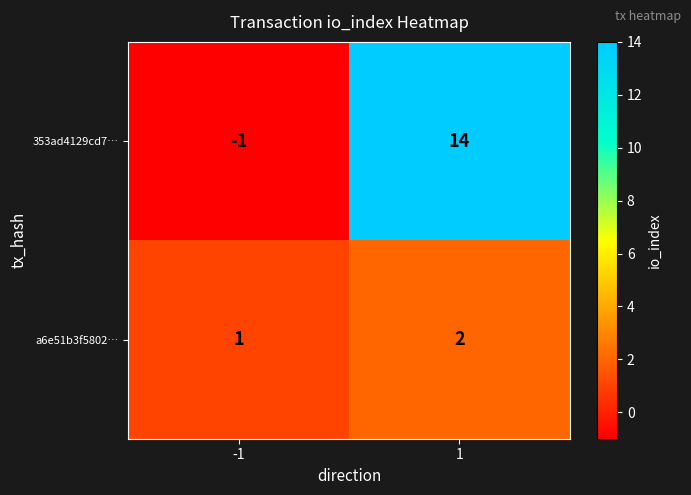

Count the number of categories in the chart.

2